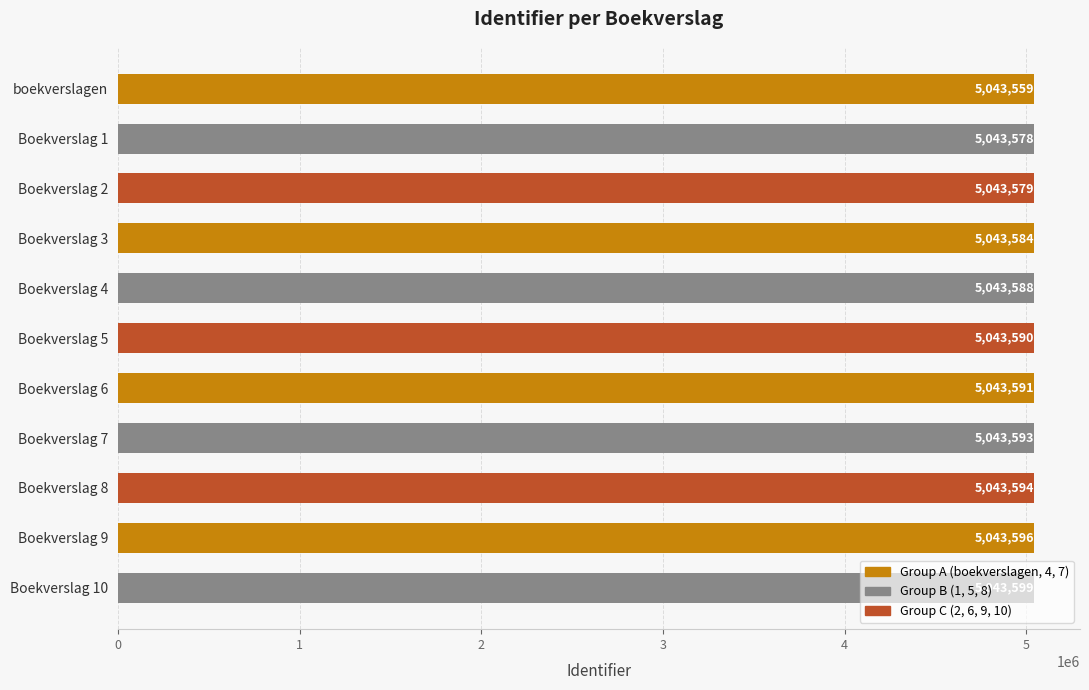

List the labels in order of value, smallest first.

boekverslagen, Boekverslag 1, Boekverslag 2, Boekverslag 3, Boekverslag 4, Boekverslag 5, Boekverslag 6, Boekverslag 7, Boekverslag 8, Boekverslag 9, Boekverslag 10